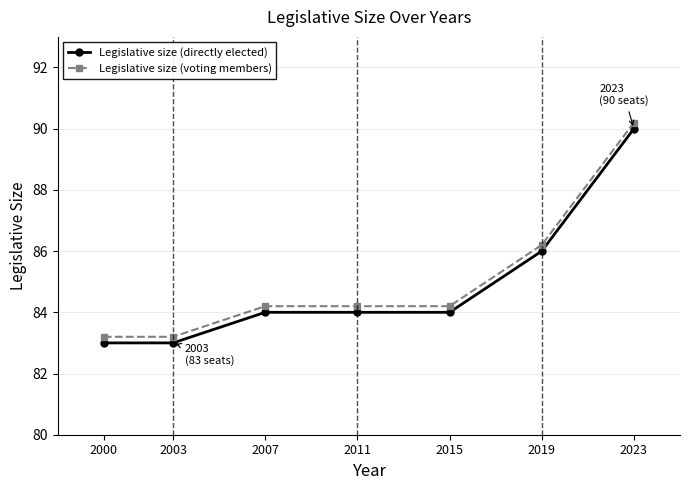

What is the total value across all series at 2015?

168.2